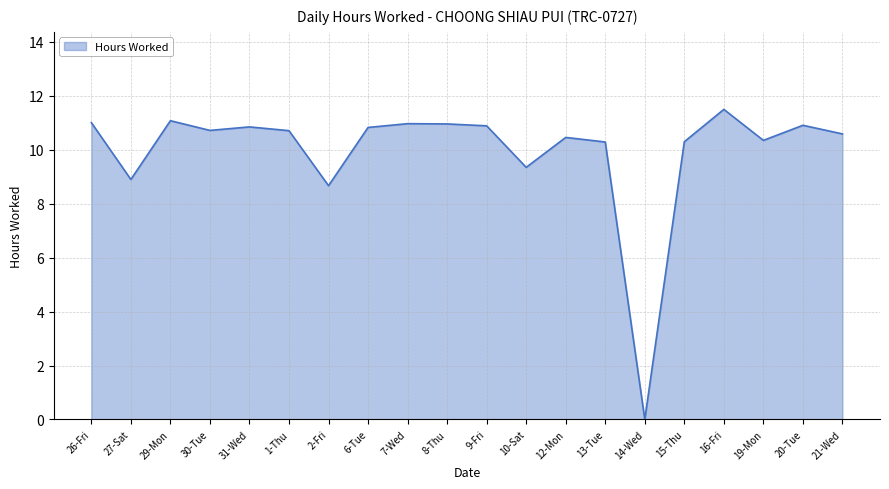

Where is the data nearest to the value 5?

2-Fri